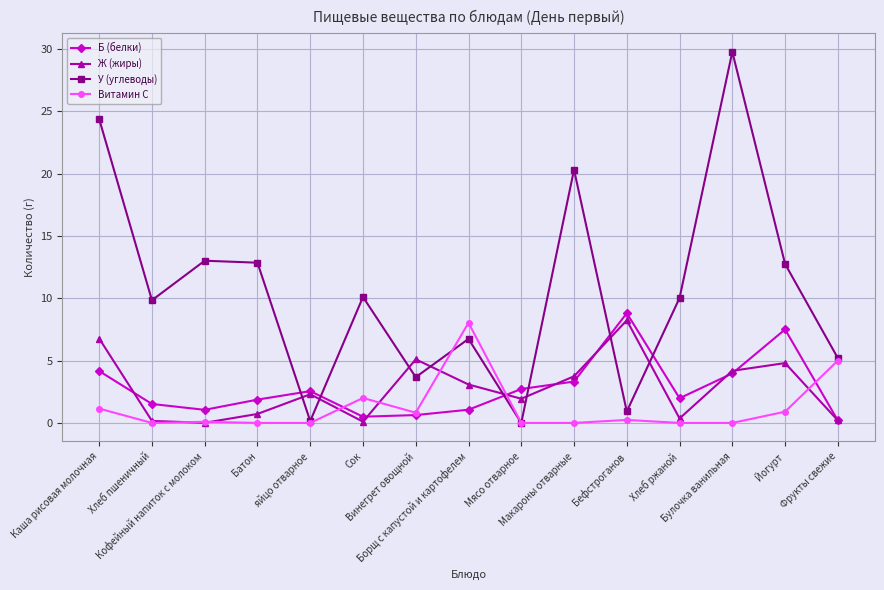

What is the highest value of the У (углеводы) series?

29.8